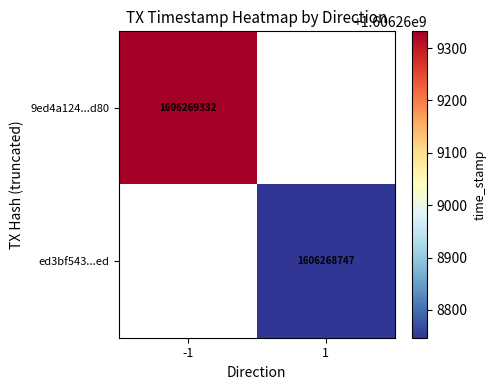

What is the greatest value displayed?

1606269332